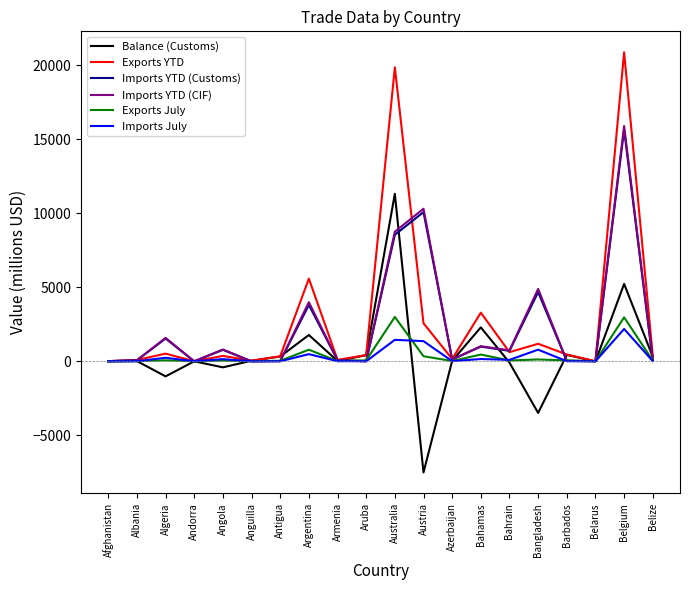

Which series has the largest range (max minus min)?

Exports YTD